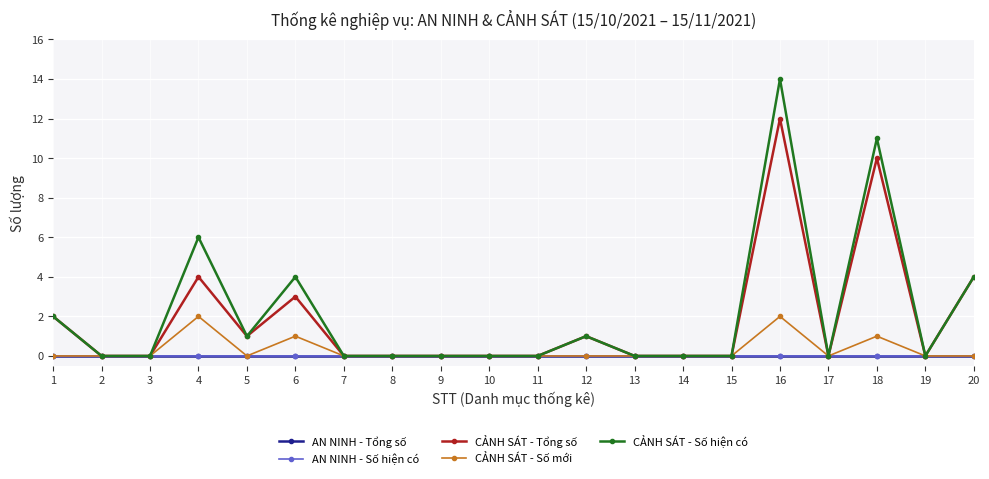

Does the chart have visible grid lines?

Yes